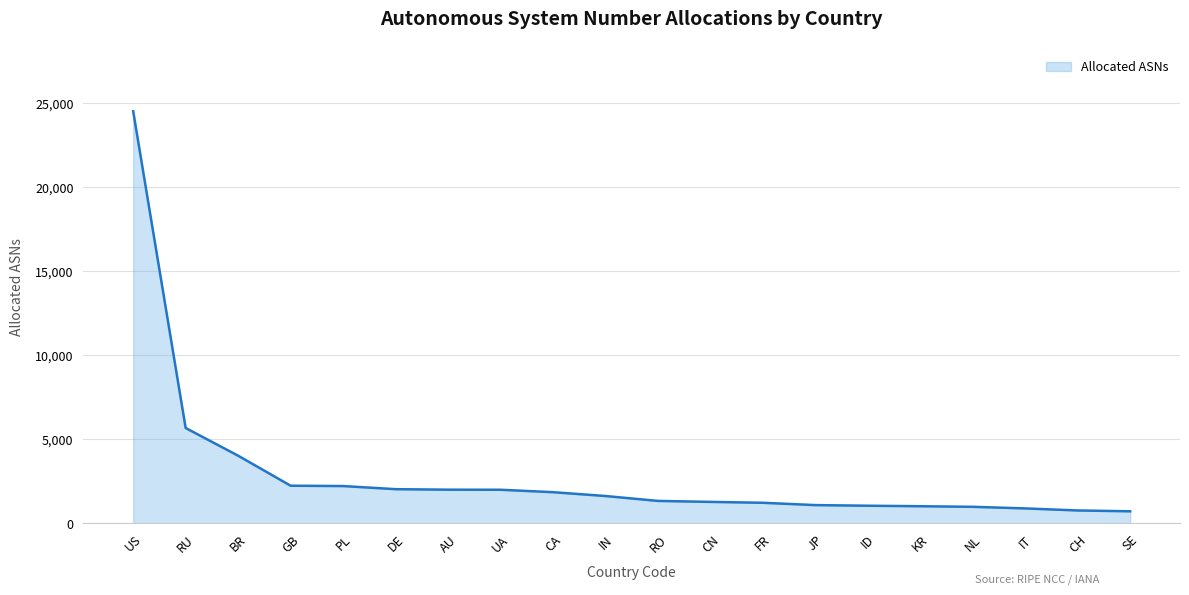

Does the chart have visible grid lines?

Yes